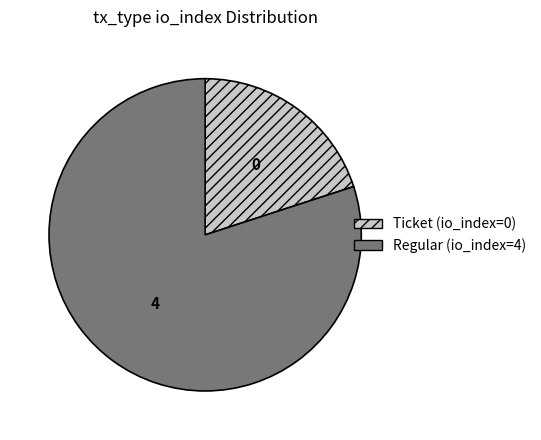

Count the number of slices in the pie.

2